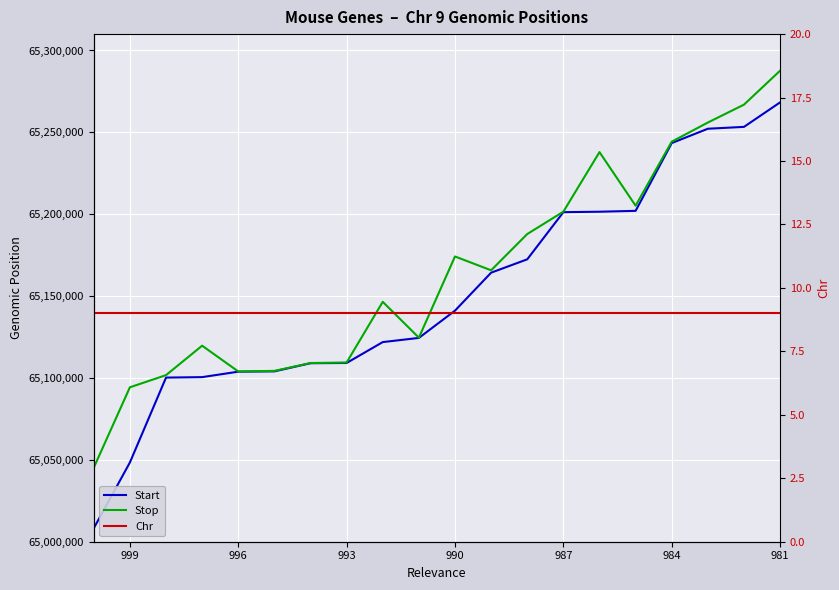

What is the sum of the Chr values at 996 and 990?

18